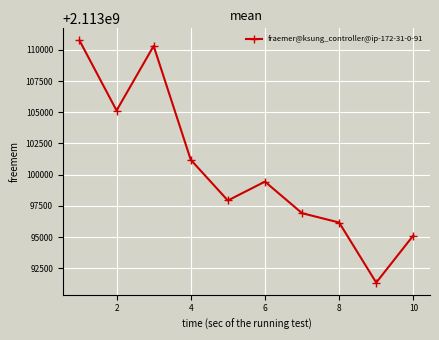

What is the difference between the maximum and second lowest values?

15637